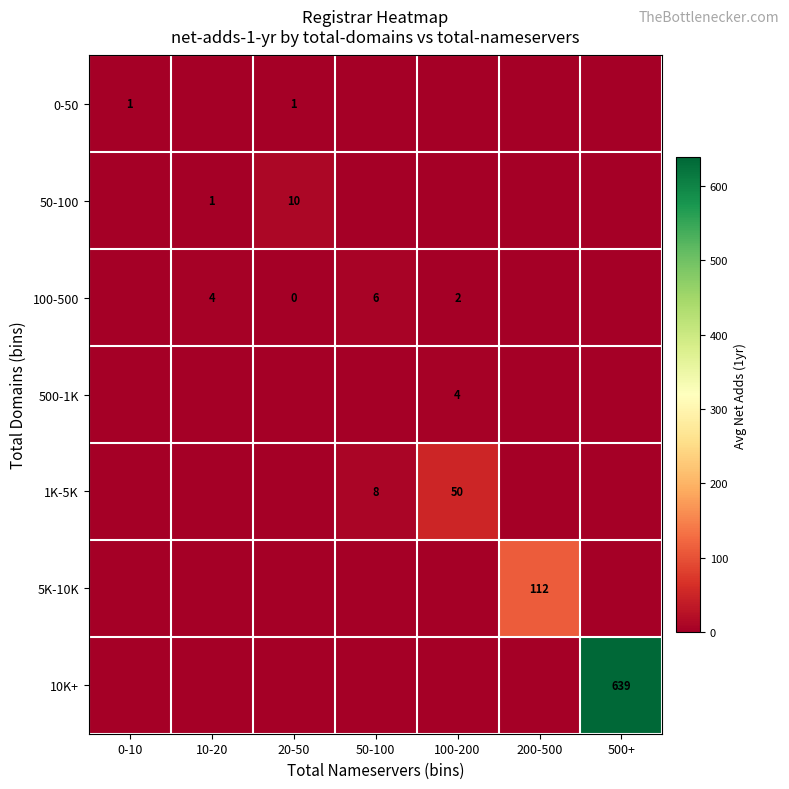

What is the greatest value displayed?

639.0